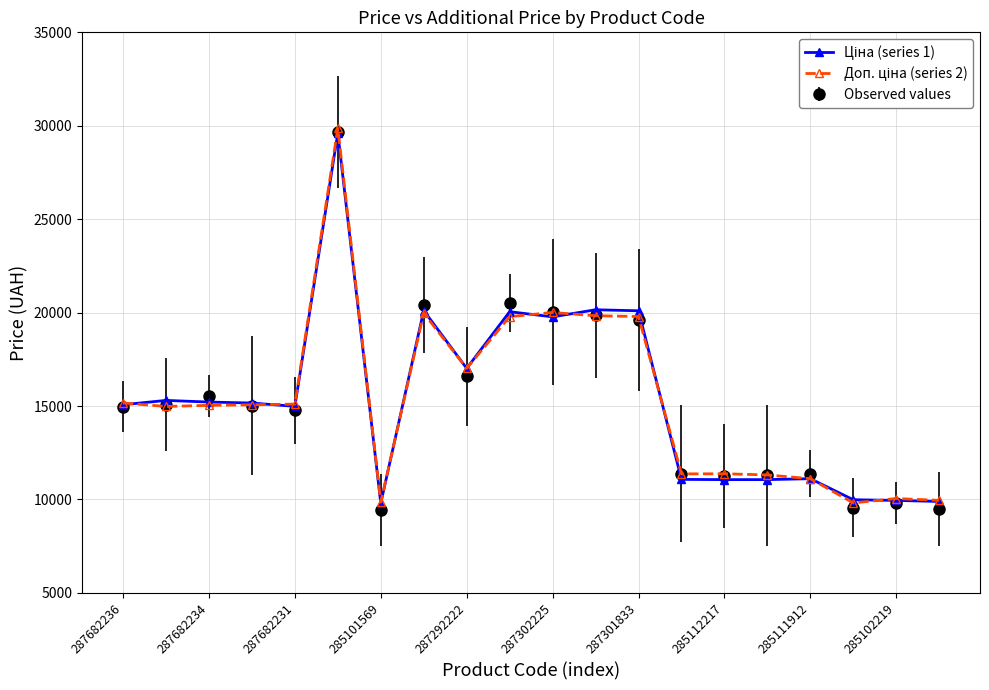

At how many categories does at least one series exceed 10508?

16